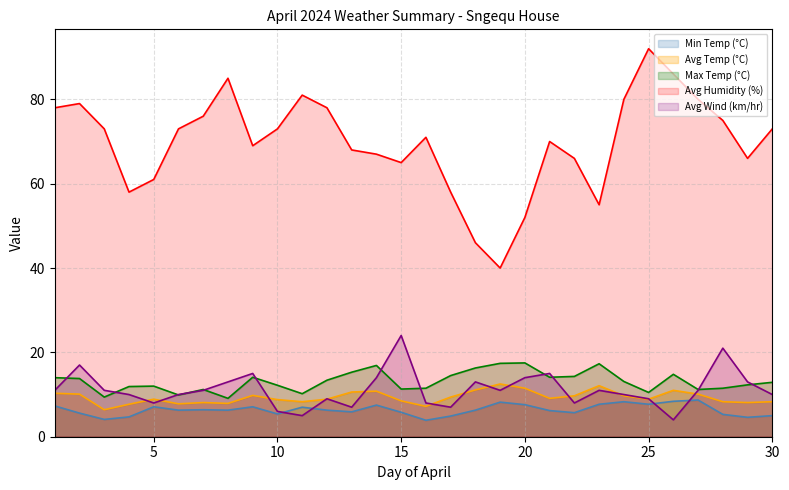

True or false: Avg Humidity (%) and Avg Temp (°C) cross at least once.

False